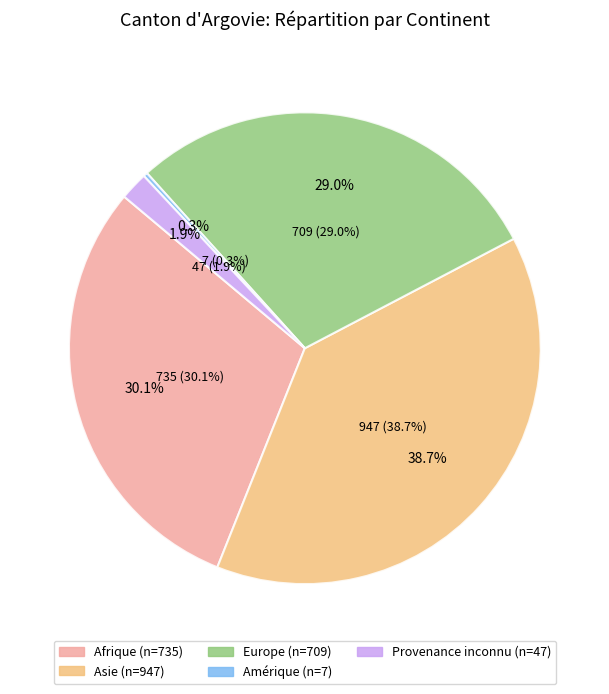

How much of the chart is everything except Europe?

71.0%